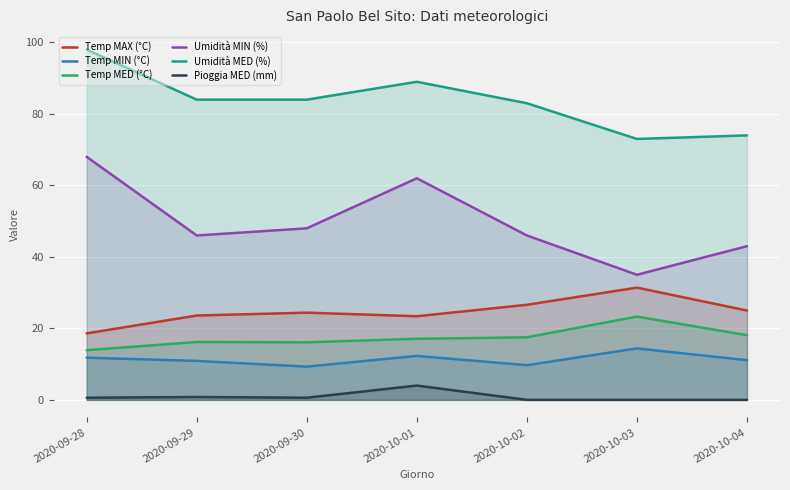

True or false: Umidità MIN (%) and Temp MAX (°C) cross at least once.

False